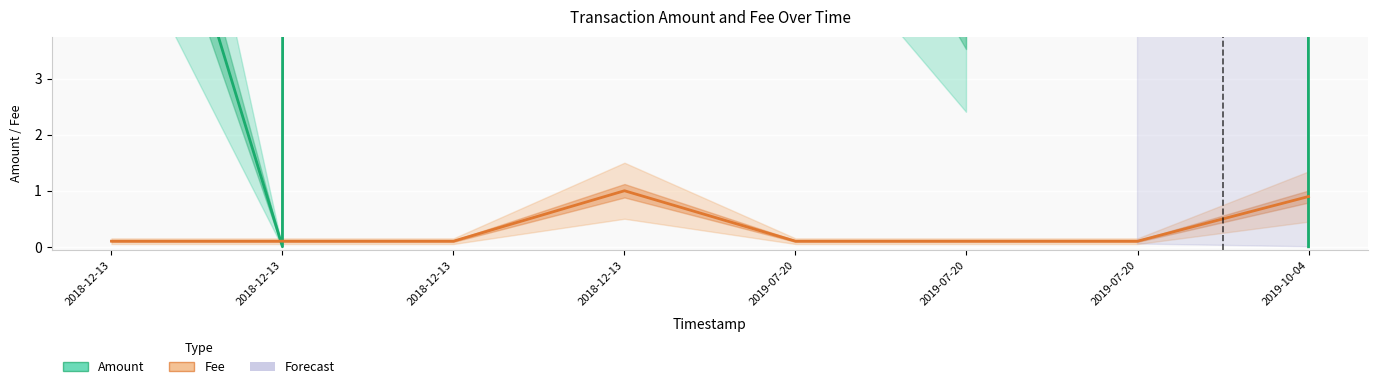

What is the value of the Amount point at the 3rd from the left?

10.0